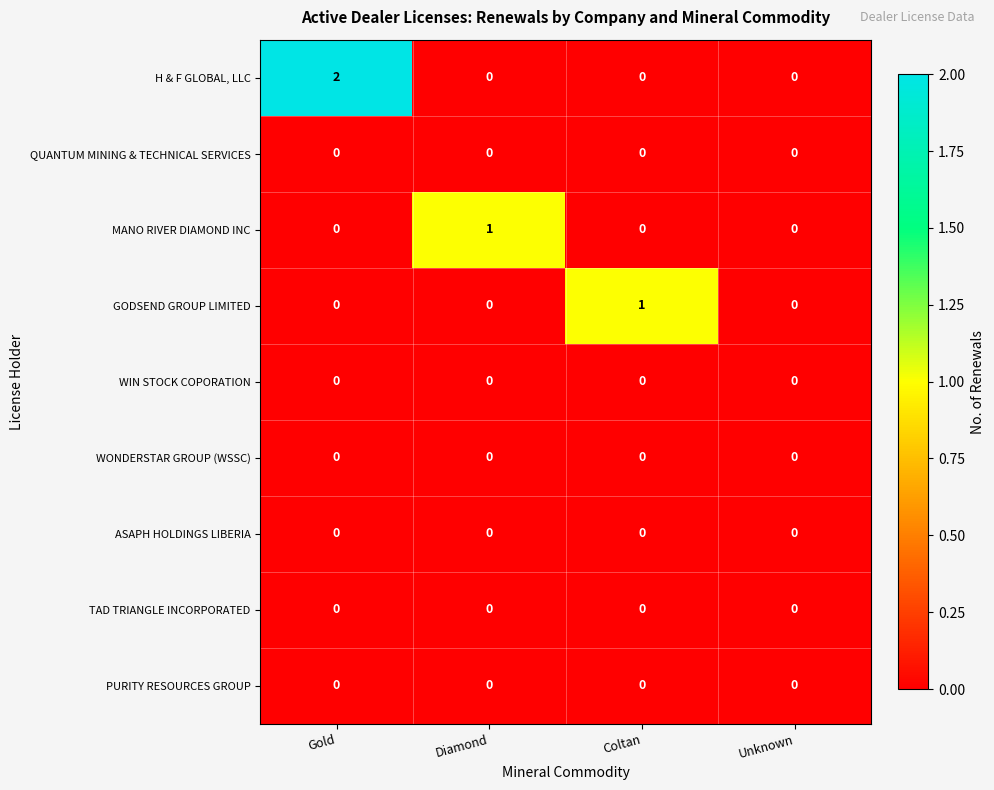

Which category has the highest value across all series?

Gold